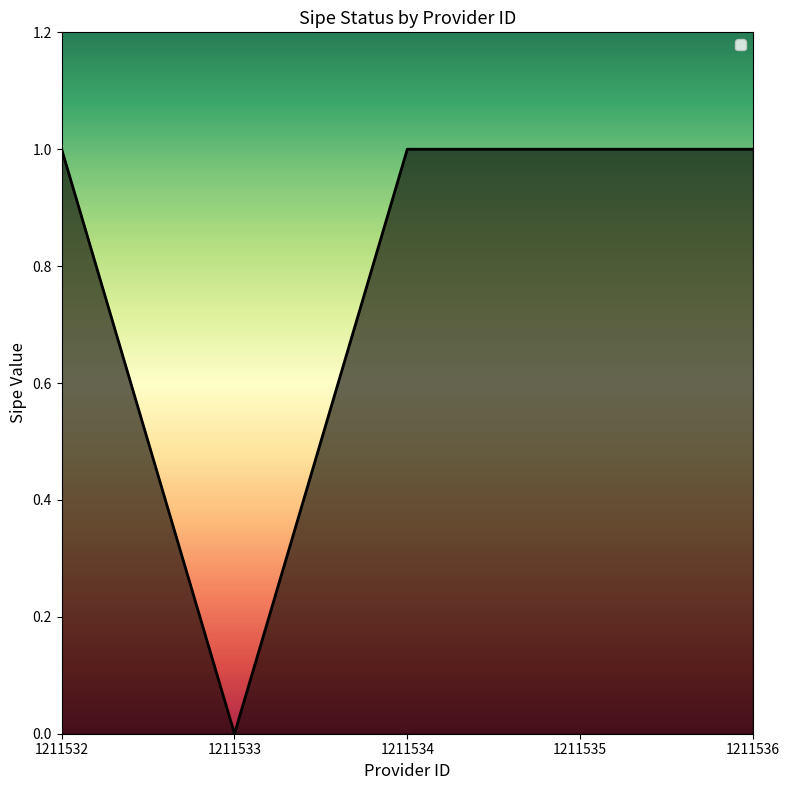

Approximately how many times larger is the value at 1211536 compared to 1211534?

1.0